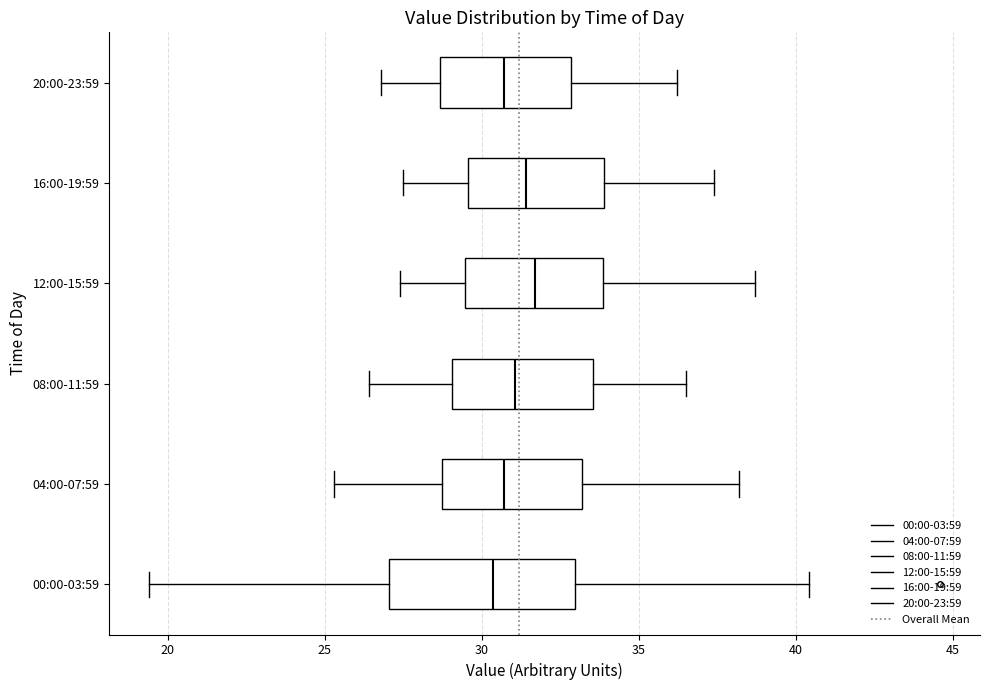

Where does the right whisker of the box for 12:00-15:59 end on the x-axis? The values are not printed on the chart, so give them approximately, as read against the axis.

38.5